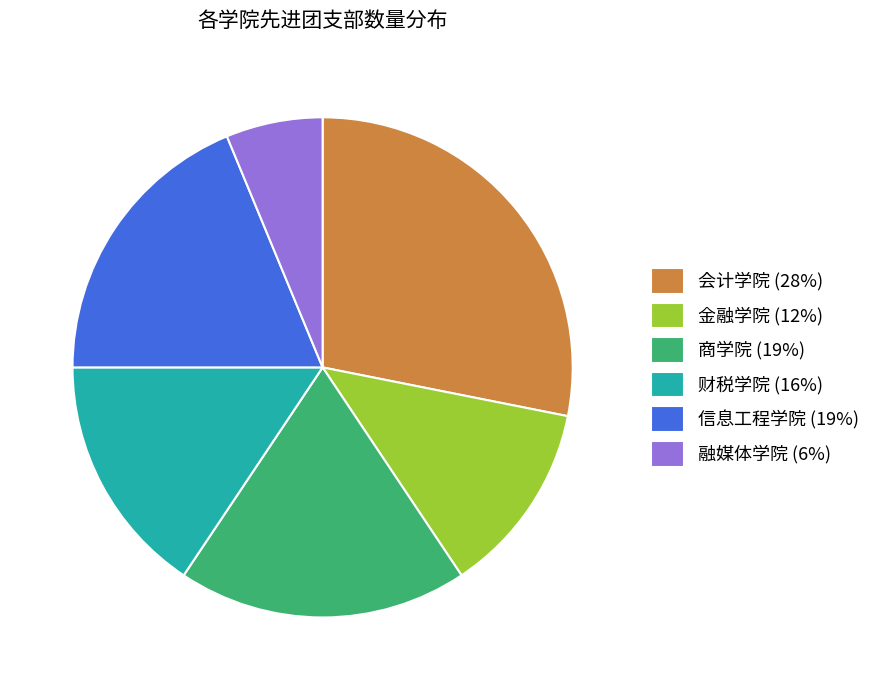

What is the ratio of the value at 信息工程学院 (19%) to the value at 会计学院 (28%)?

0.7